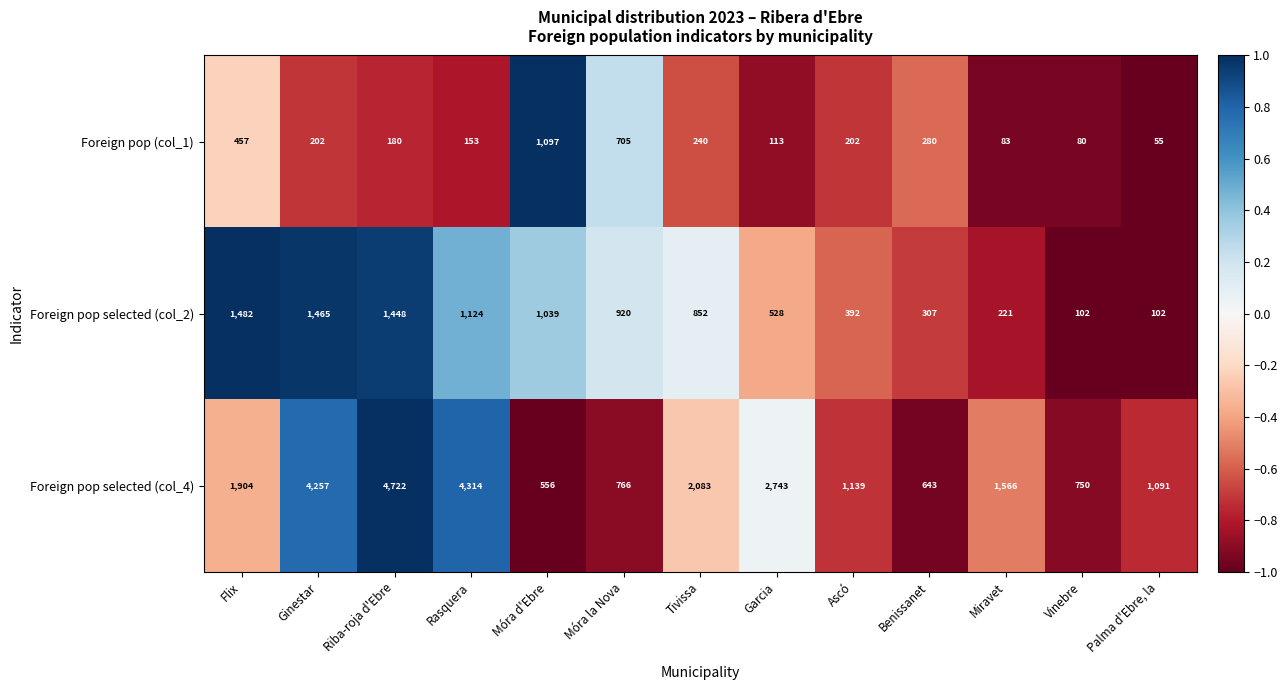

List the series in order of their peak value, highest first.

Foreign pop selected (col_4), Foreign pop selected (col_2), Foreign pop (col_1)